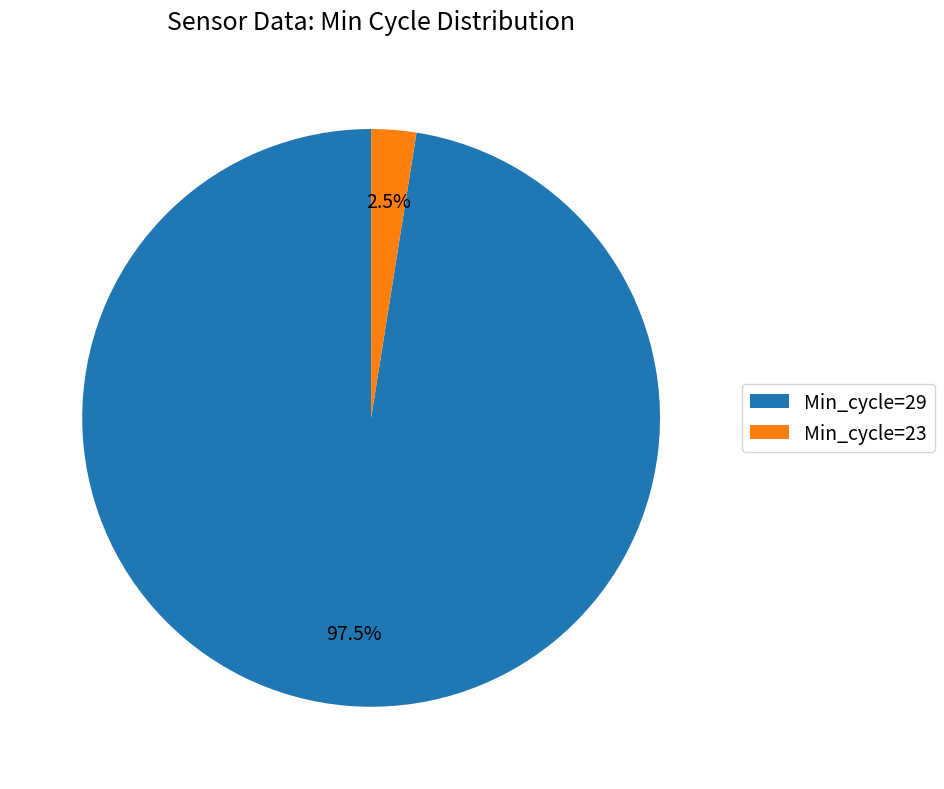

How many segments does this pie chart have?

2